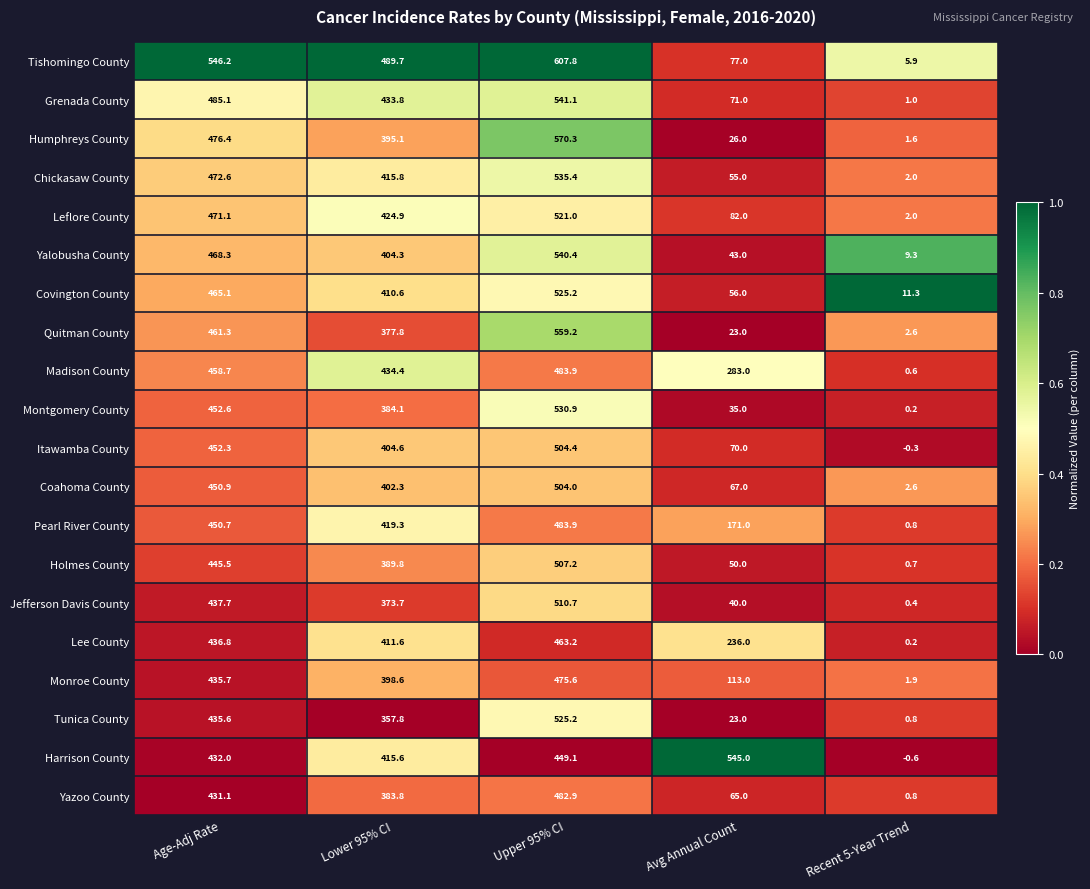

At how many categories does at least one series exceed 0?

5